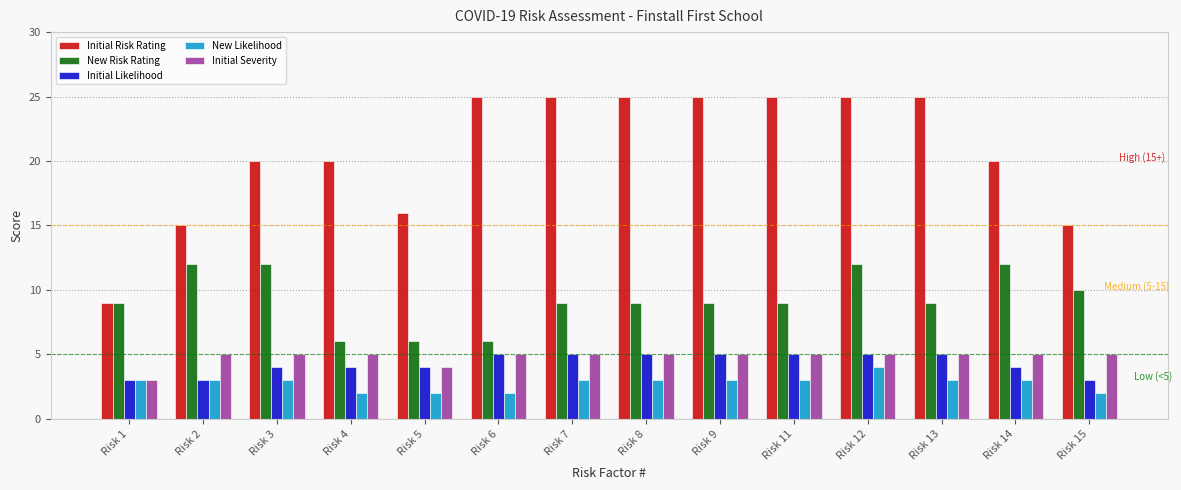

Is it true that Initial Severity equals 4 at Risk 5?

True